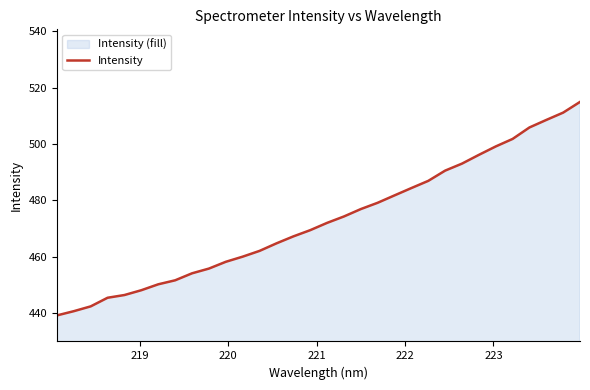

What is the maximum value shown in the chart?

515.0